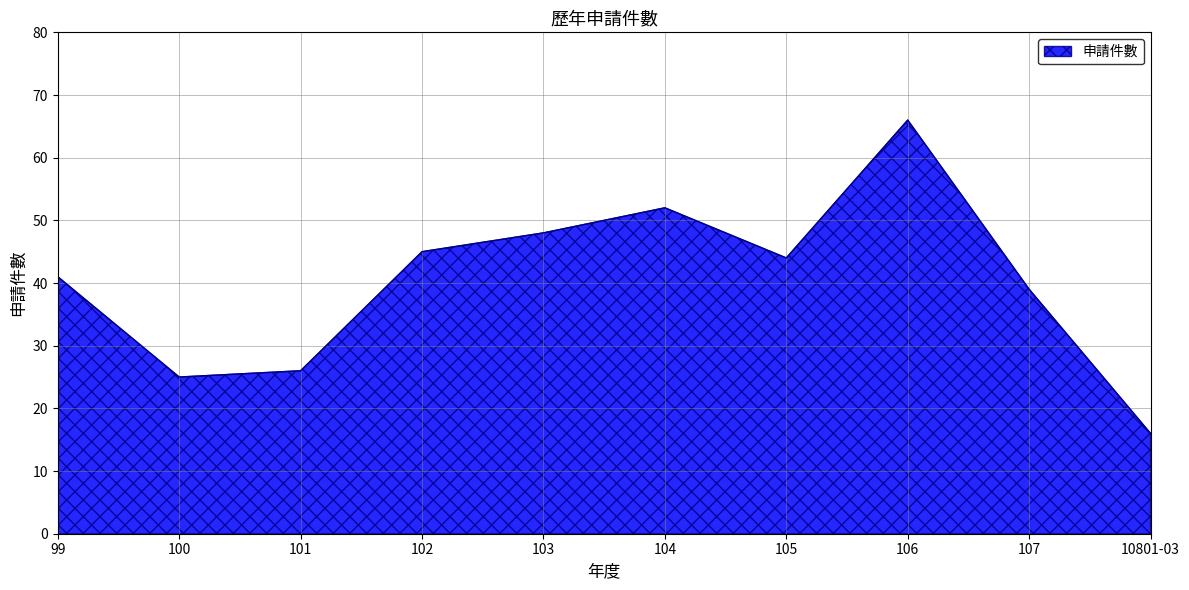

At which label is the value closest to 41?

99